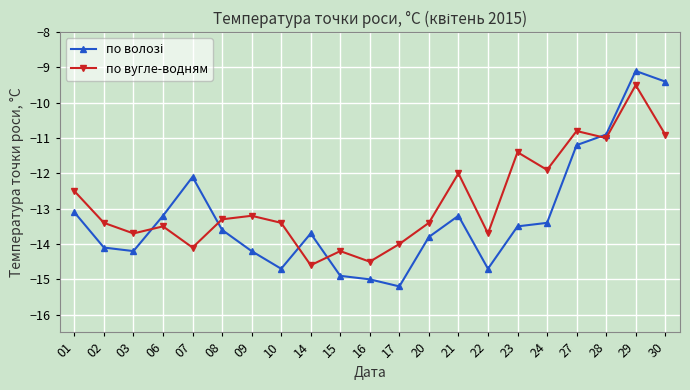

How many interior local valleys does the по вугле-водням series have?

7